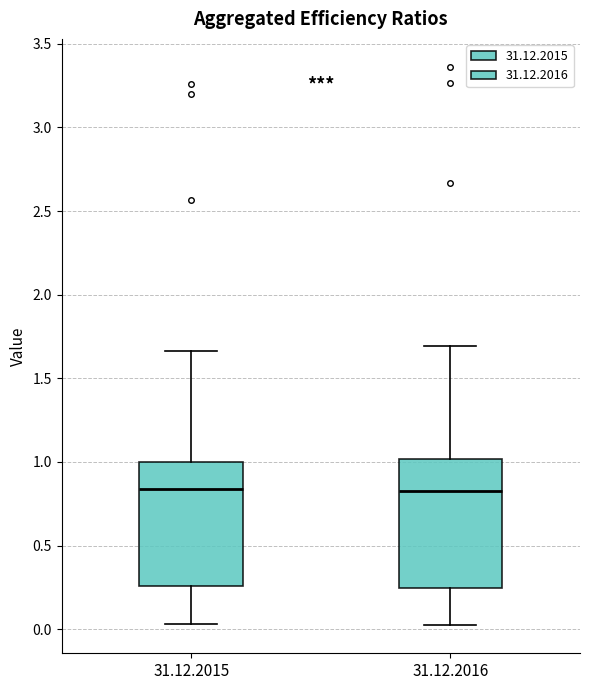

Reading left to right, read every box against the y-axis: the position of its median line, the range the box covers, and the ends of its whiskers. The values are not printed on the chart, so give them approximately, as read against the axis.

31.12.2015: median 0.85, box 0.25 to 1.00, whiskers 0.05 to 1.65
31.12.2016: median 0.85, box 0.25 to 1.00, whiskers 0.00 to 1.70